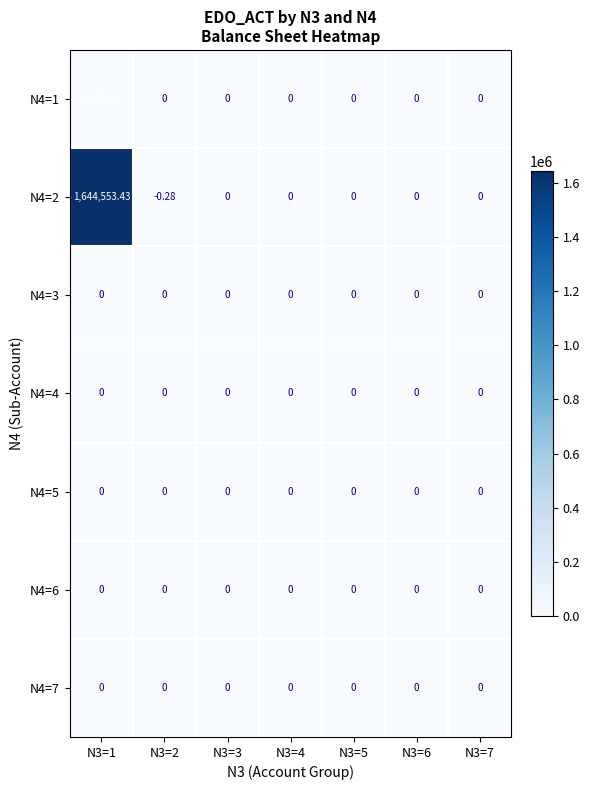

At how many categories does at least one series exceed 552326?

1